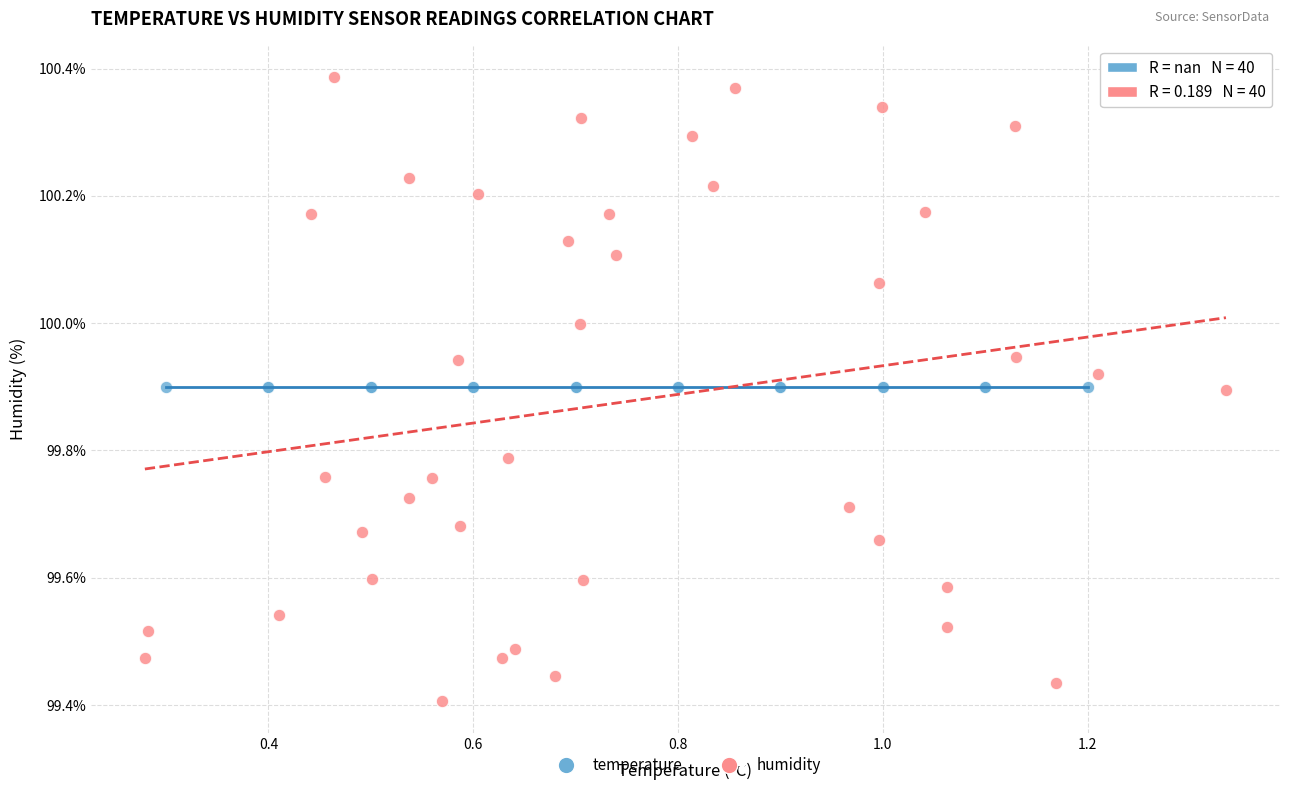

Which series contains the highest Y value?

humidity